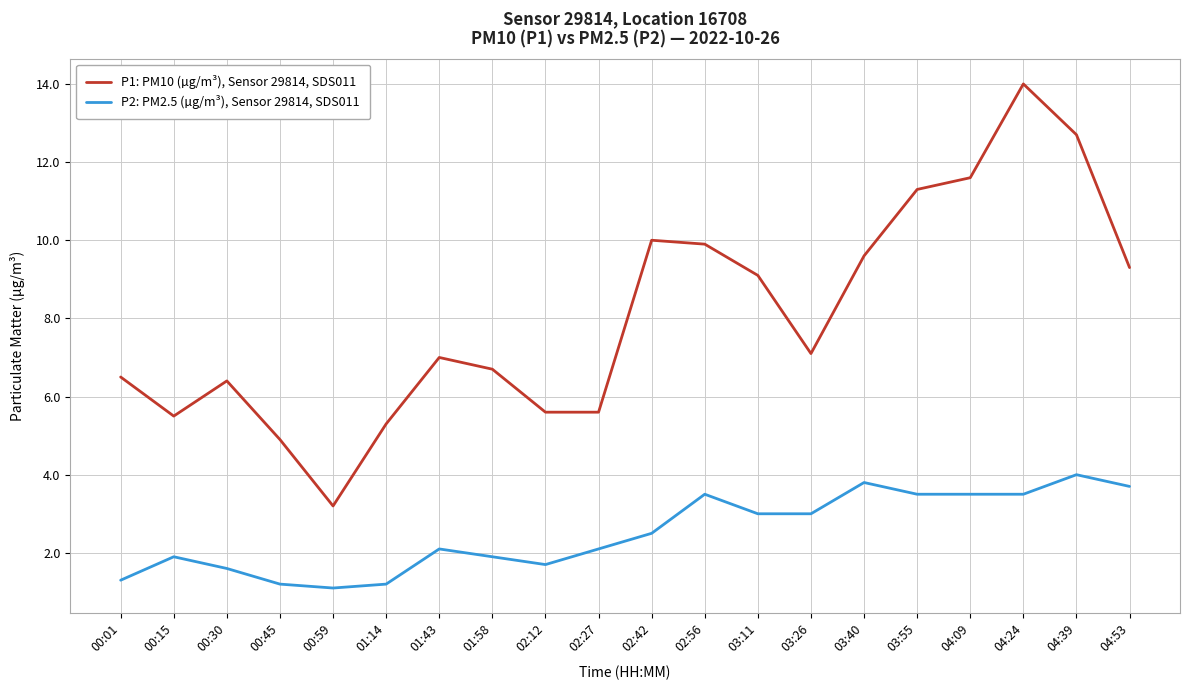

Where is the first local maximum for P1: PM10 (µg/m³), Sensor 29814, SDS011?

00:30